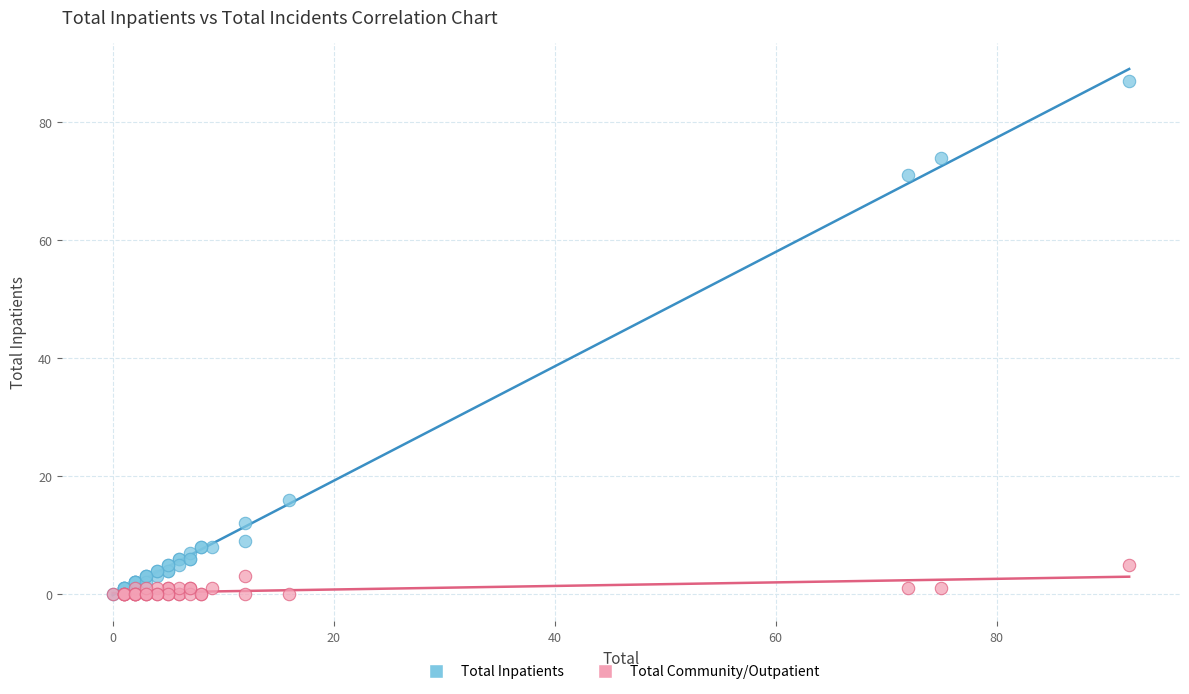

Across all series, what Y value is closest to 43?

16